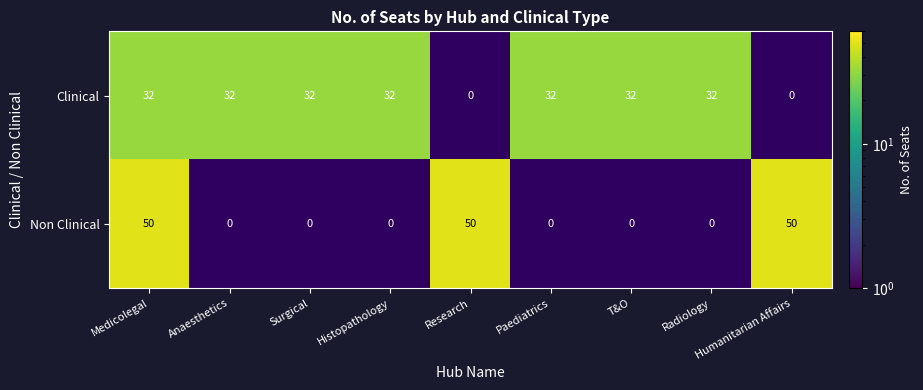

The value of Clinical at Surgical is 32. True or false?

True